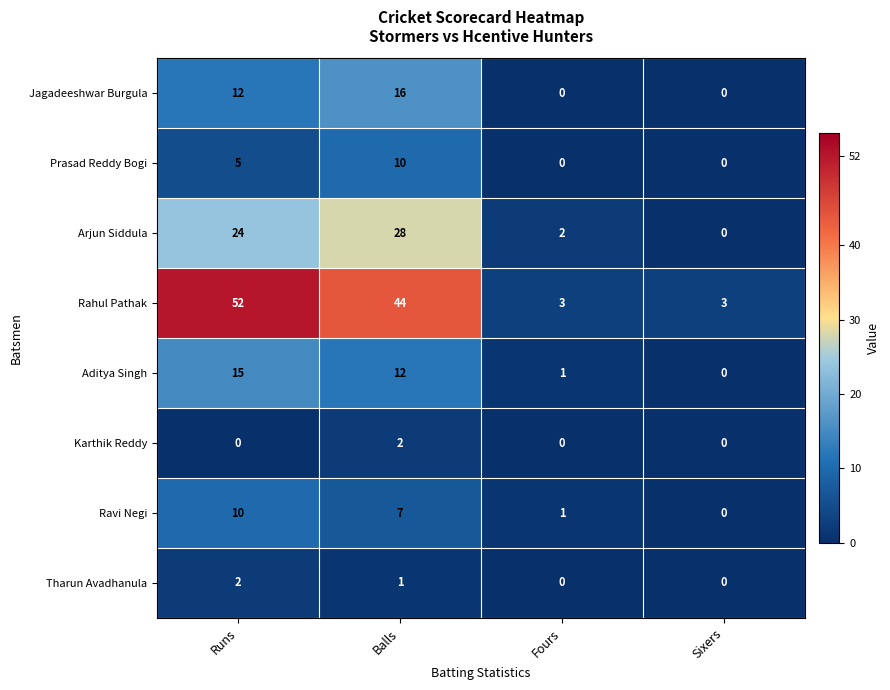

What is the average value of the Jagadeeshwar Burgula series?

7